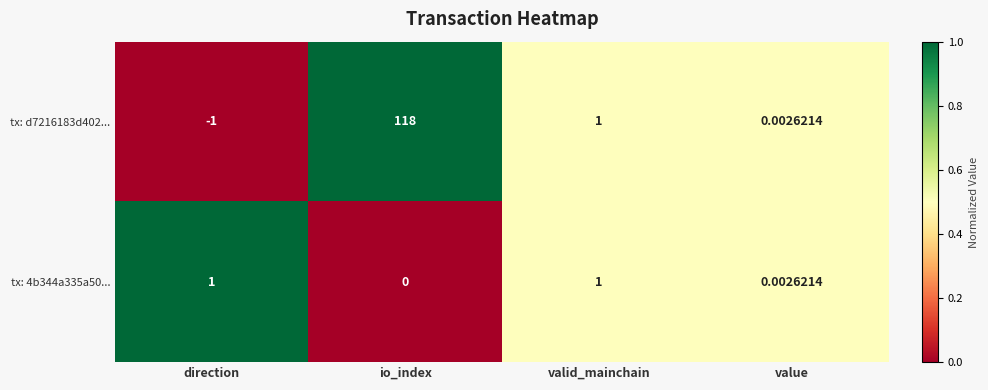

How many positive values does the tx: d7216183d402... series have?

3